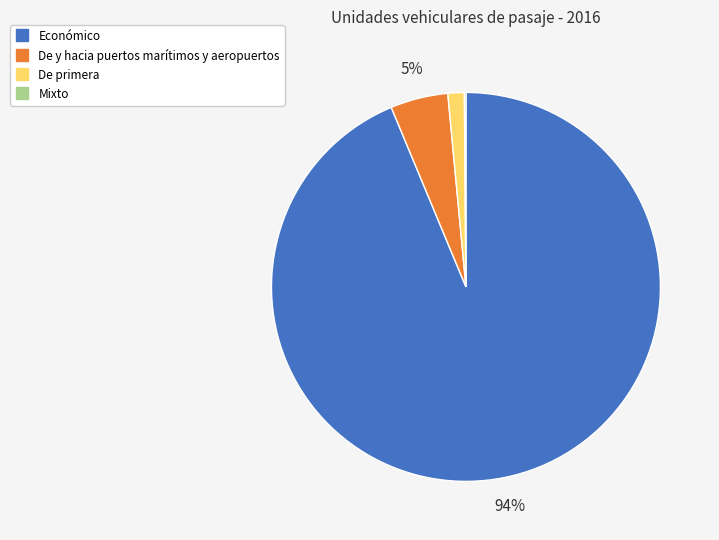

To the nearest percent, what is the combined percentage of De y hacia puertos marítimos y aeropuertos and Económico?

99%